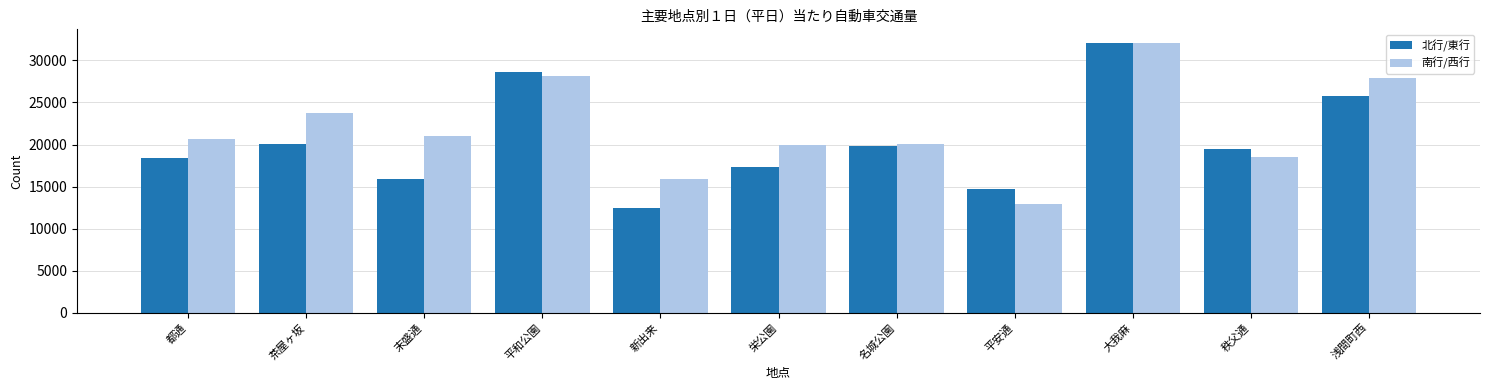

The 北行/東行 series shows 3244 at 新出来. True or false?

False